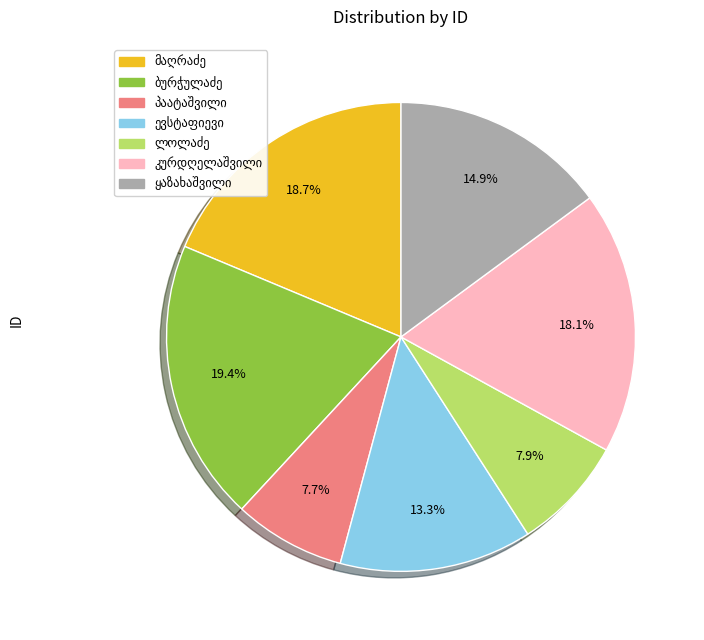

Is there any slice that represents more than half of the pie?

No